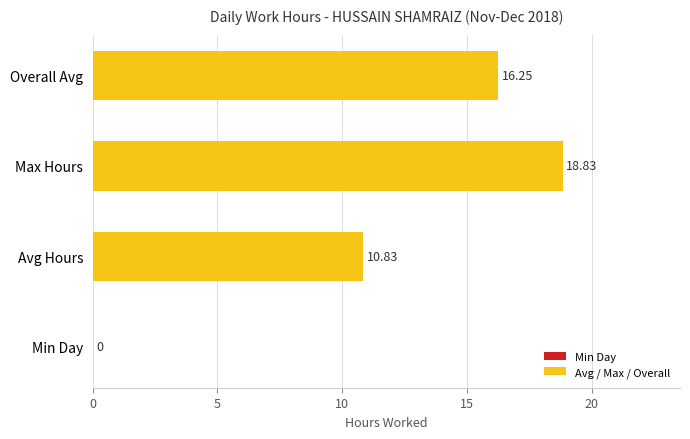

Where is the data nearest to the value 9?

Avg Hours